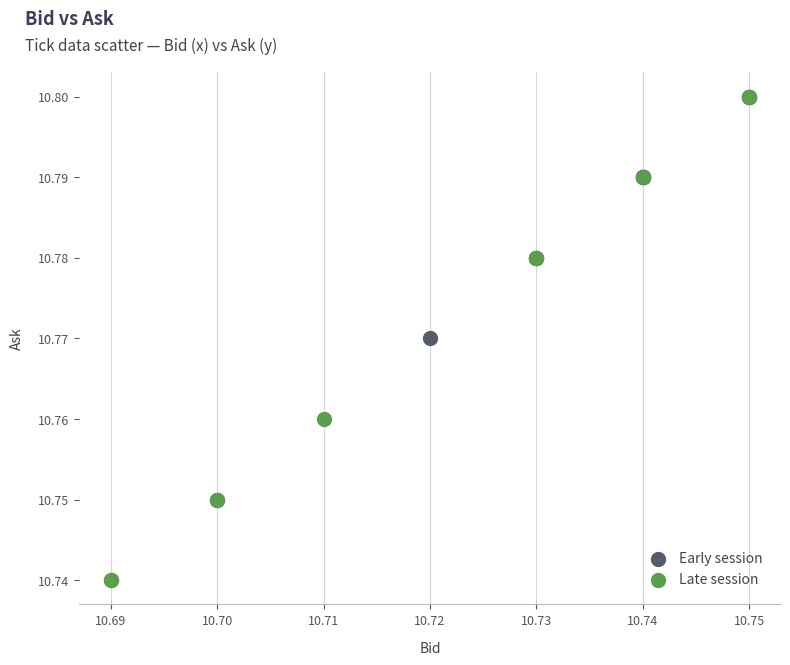

What are all the series names shown in the legend?

Early session, Late session